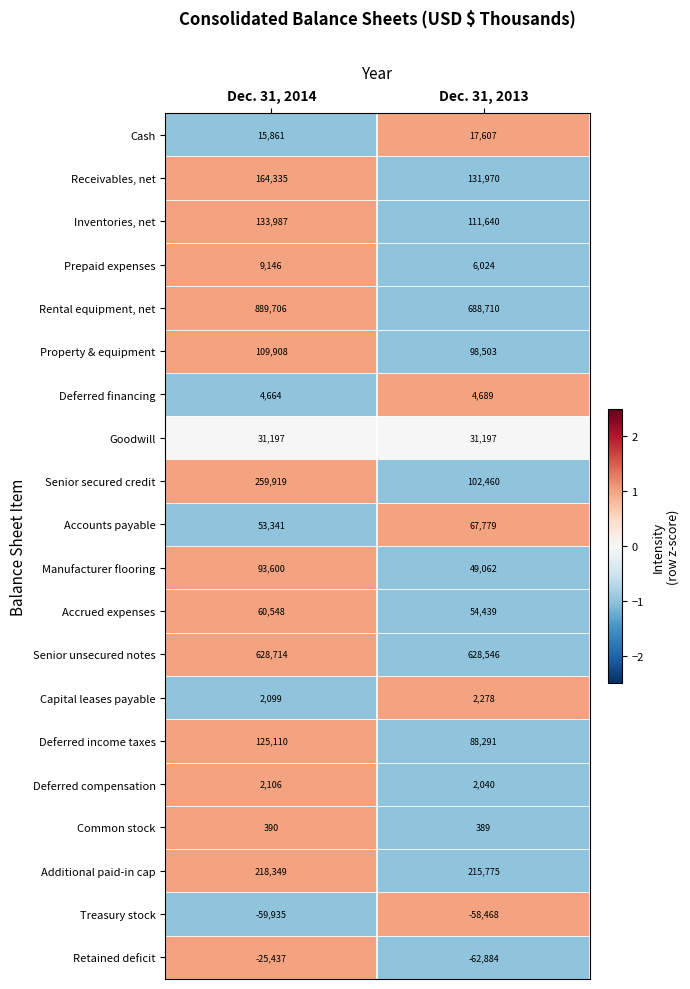

At which category is the sum across all series the highest?

Dec. 31, 2014